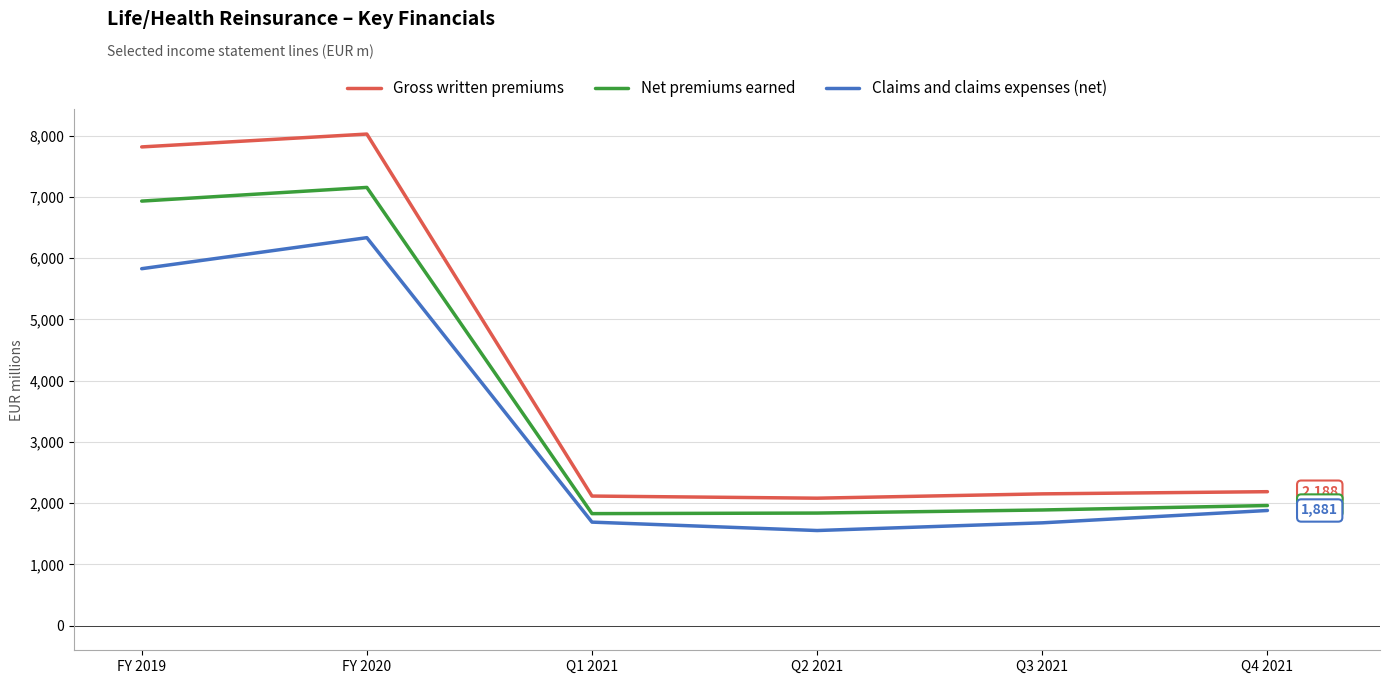

The value of Net premiums earned at Q1 2021 is 698.2. True or false?

False